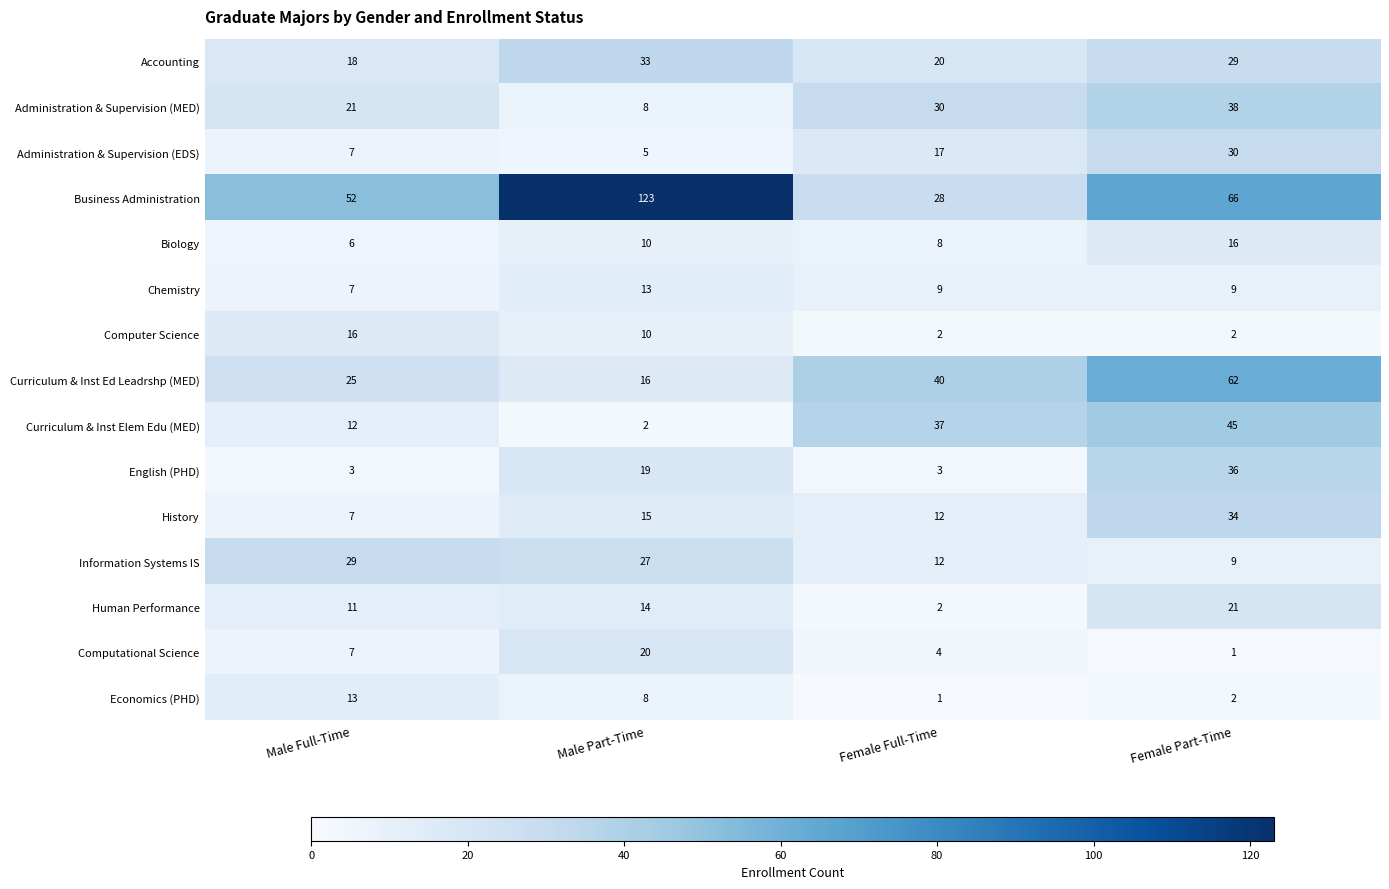

Which series has the largest total across all categories?

Business Administration